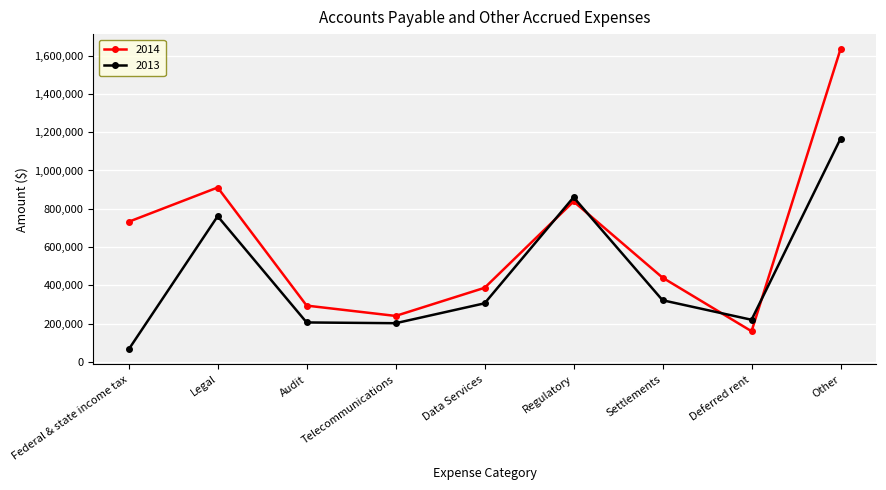

Is it true that 2014 equals 838000 at Regulatory?

True